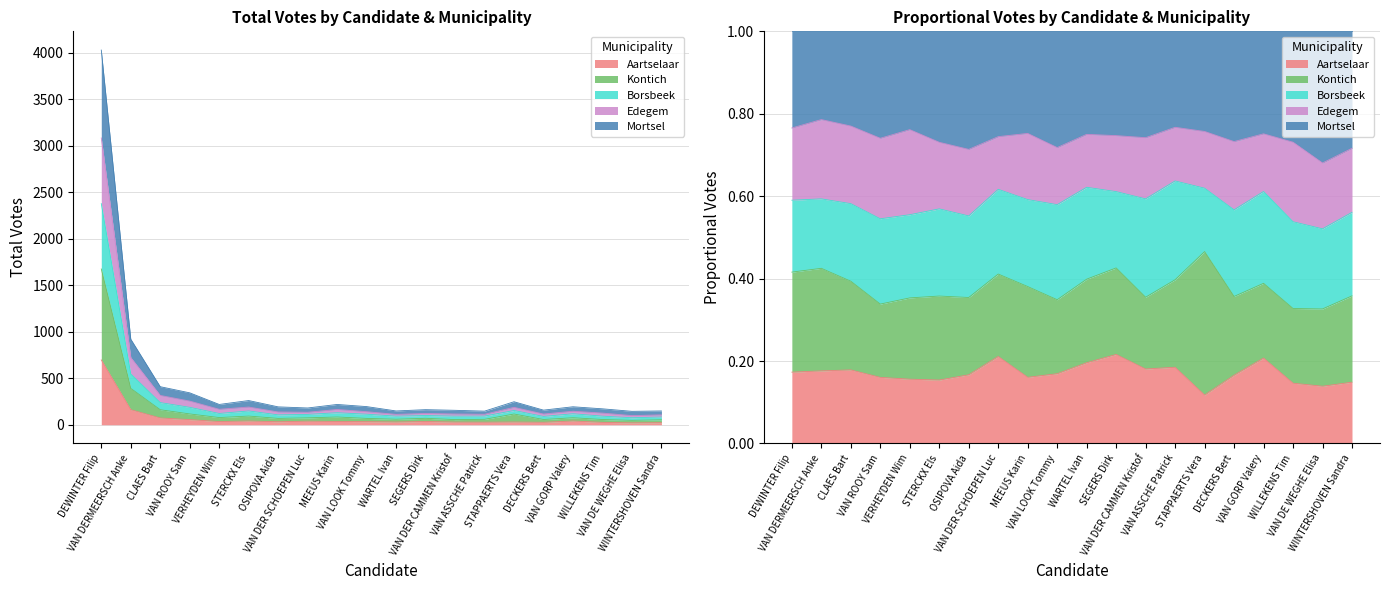

List the series in order of their peak value, lowest first.

Aartselaar, Kontich, Mortsel, Edegem, Borsbeek